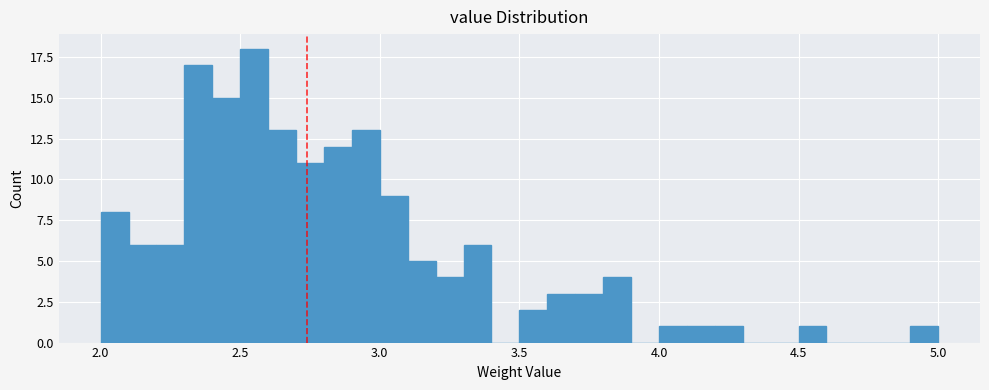

Read against the x-axis, roughly where is the centre of the tallest bar?

2.55